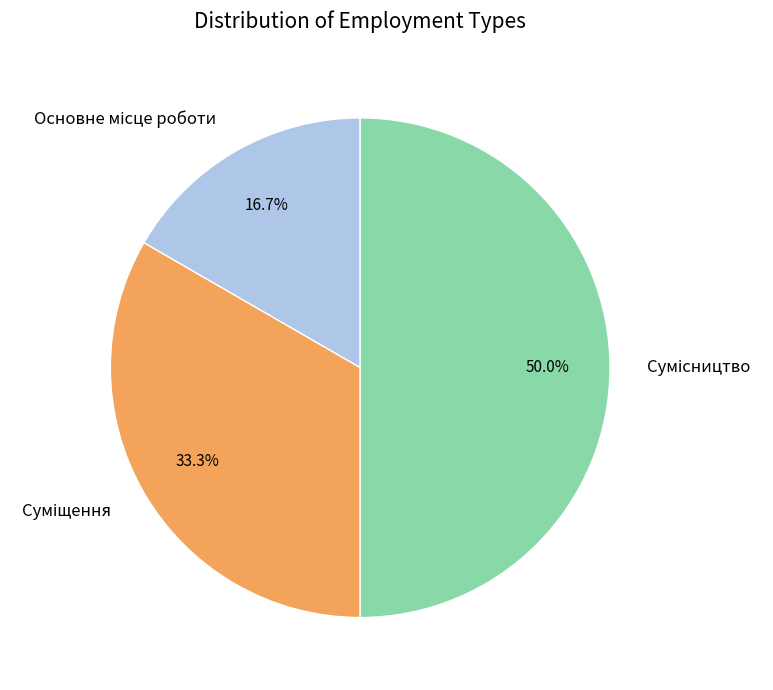

Count the number of slices in the pie.

3